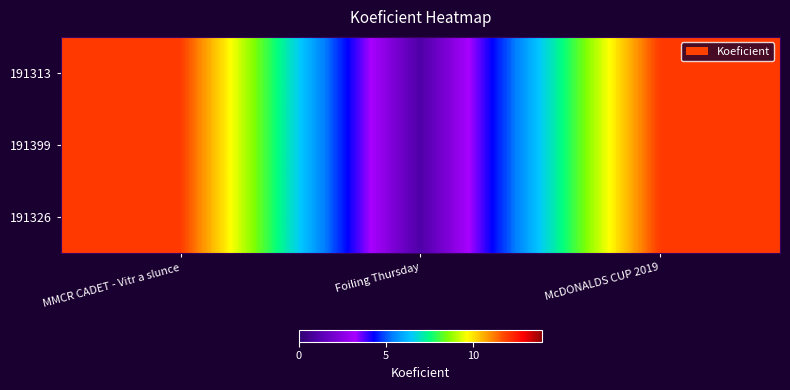

What is the greatest value displayed?

12